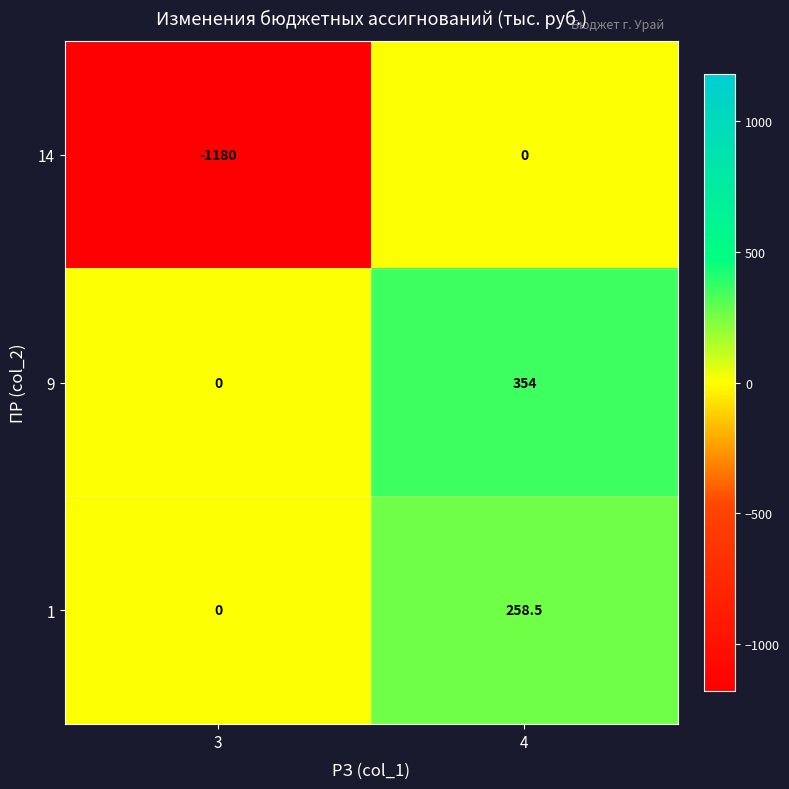

Which series has the largest range (max minus min)?

14